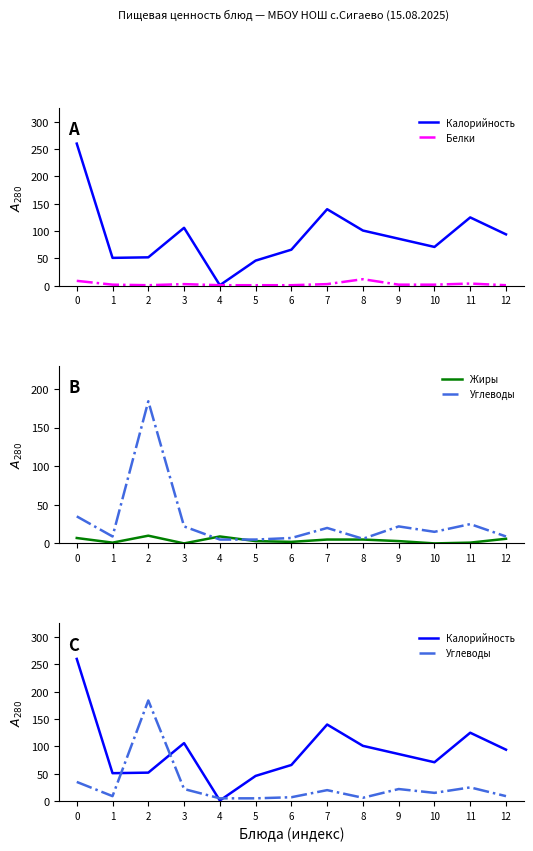

Which series ends up on top after the final intersection of Калорийность and Углеводы?

Калорийность